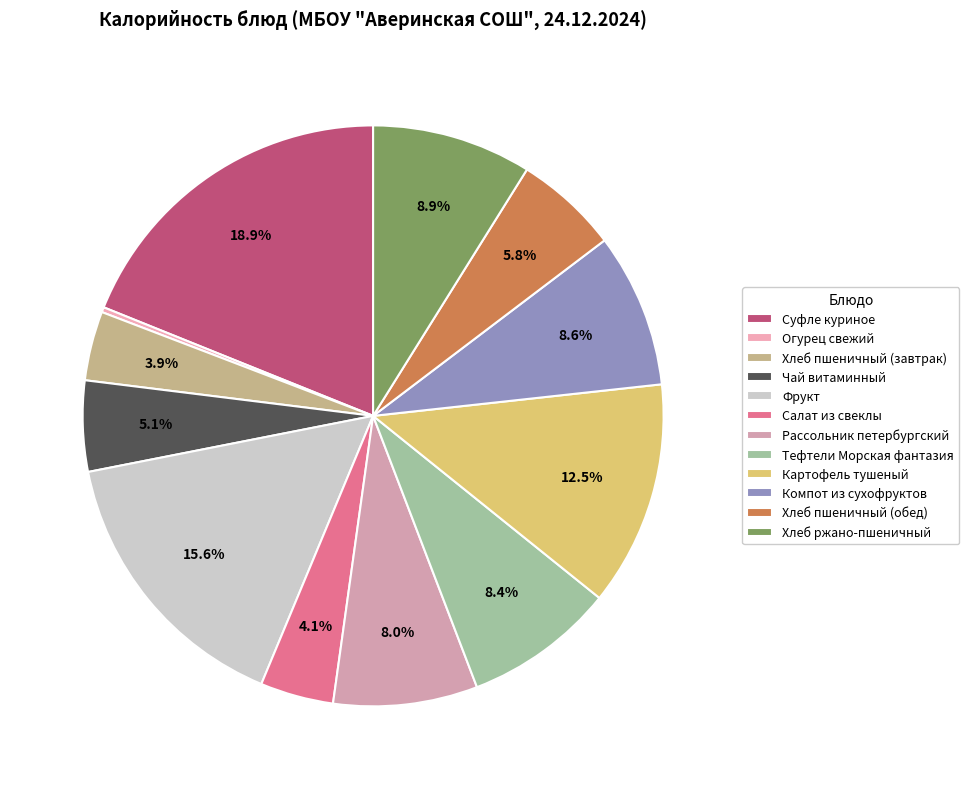

Is it true that Фрукт is 16% of the pie?

True